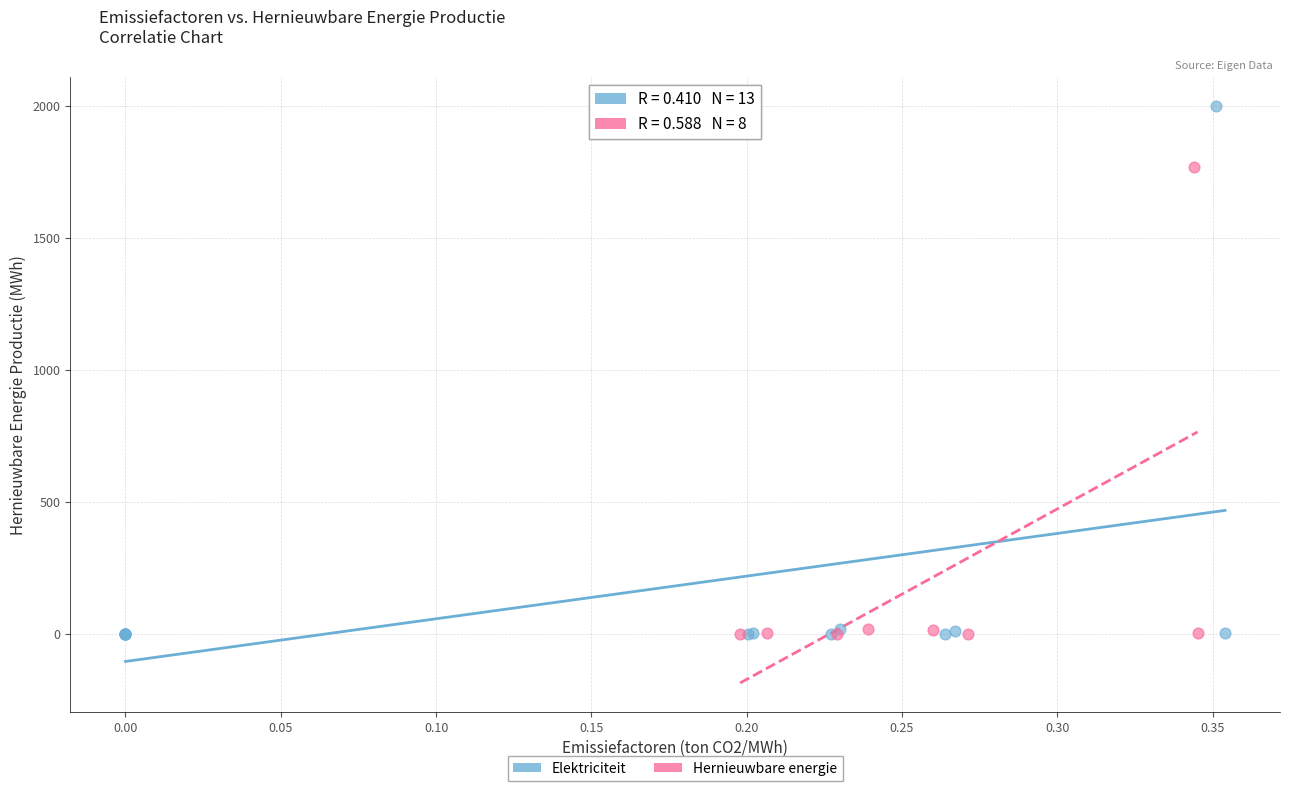

Which series has the widest spread of Y values?

Elektriciteit